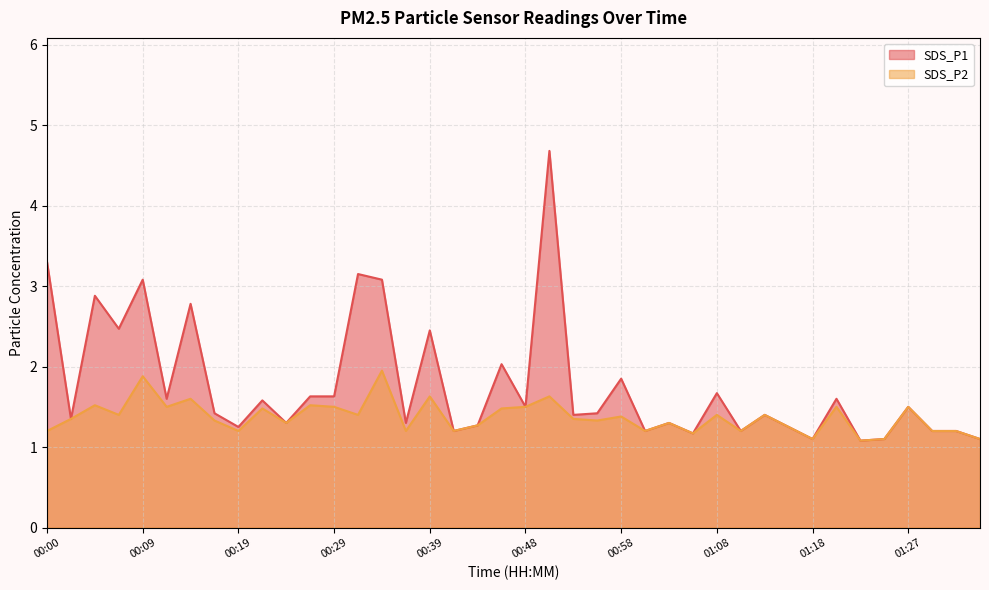

True or false: SDS_P1 and SDS_P2 cross at least once.

False